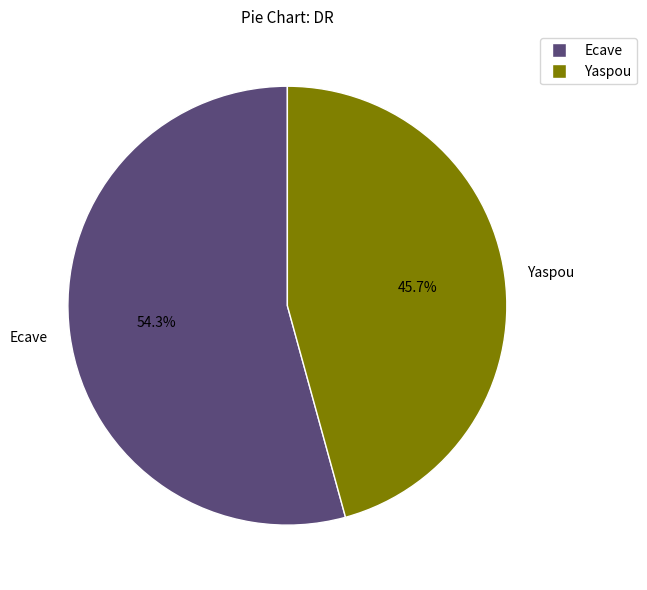

Which has a higher value, Yaspou or Ecave?

Ecave